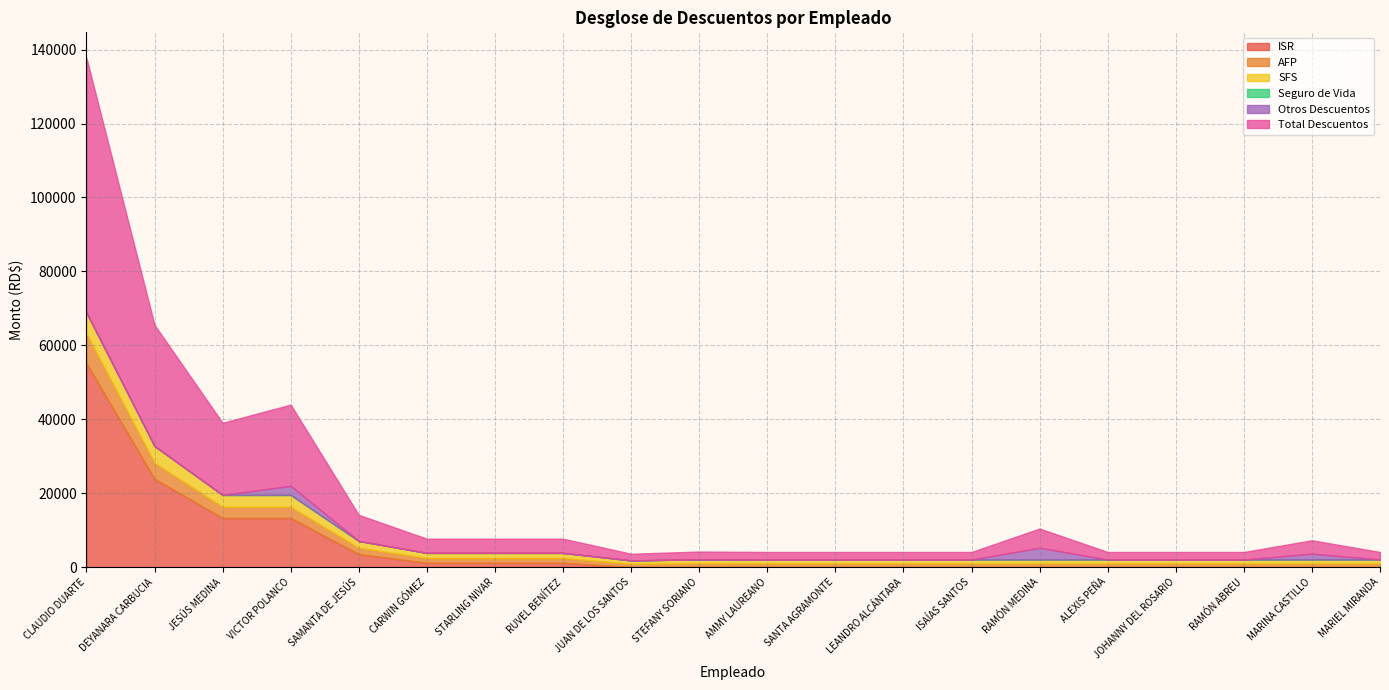

True or false: Seguro de Vida and ISR cross at least once.

True